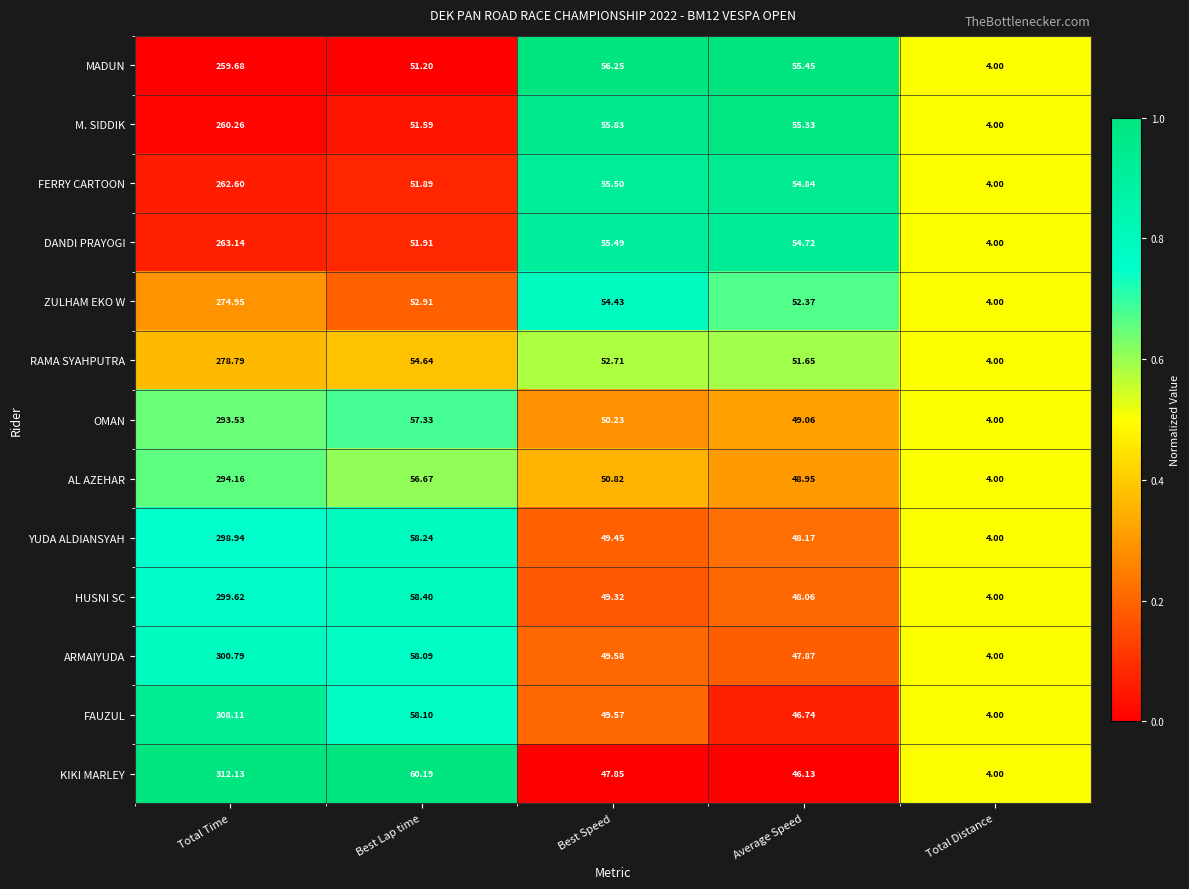

Which series changed the most between Best Lap time and Best Speed?

KIKI MARLEY